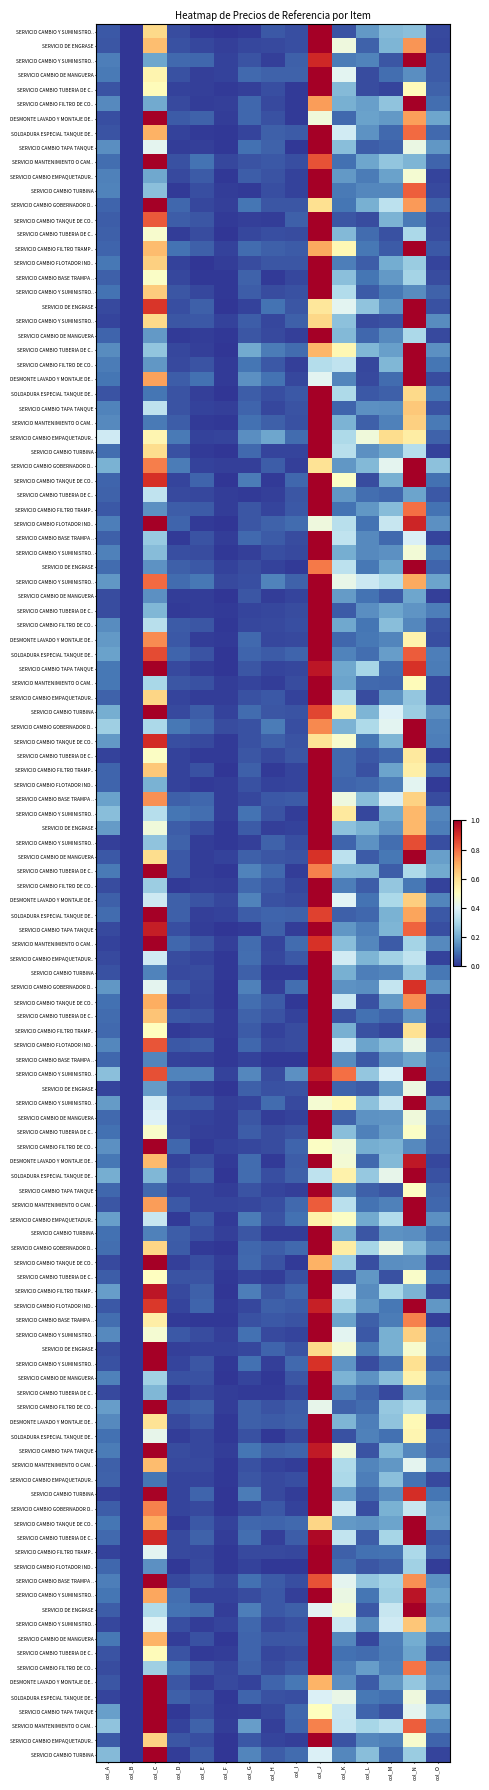

True or false: 11 has a value of 0.6 at col_J.

False